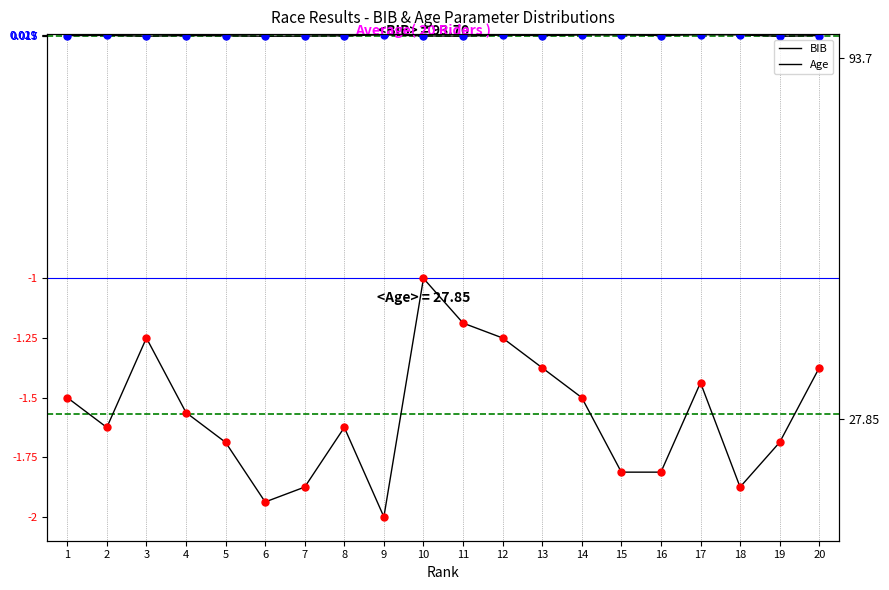

The value of Age at 1 is -2.7. True or false?

False